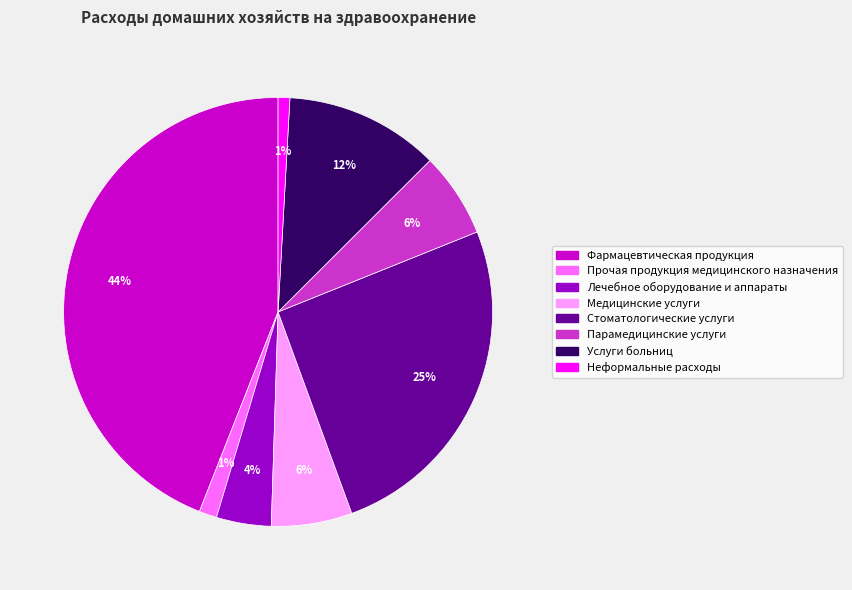

Does Неформальные расходы represent more than half of the total?

No